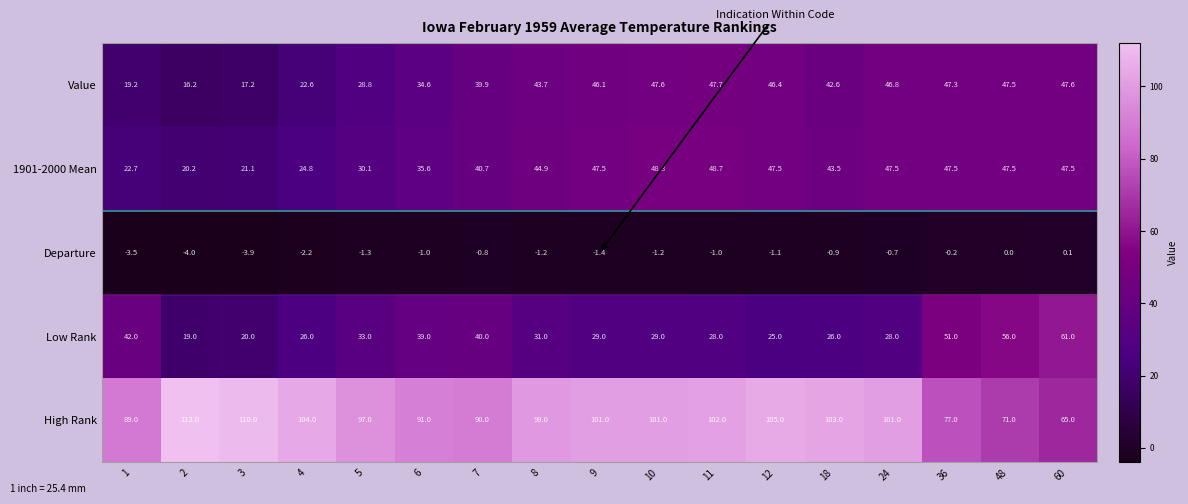

Is it true that 1901-2000 Mean equals 40.7 at 7?

True